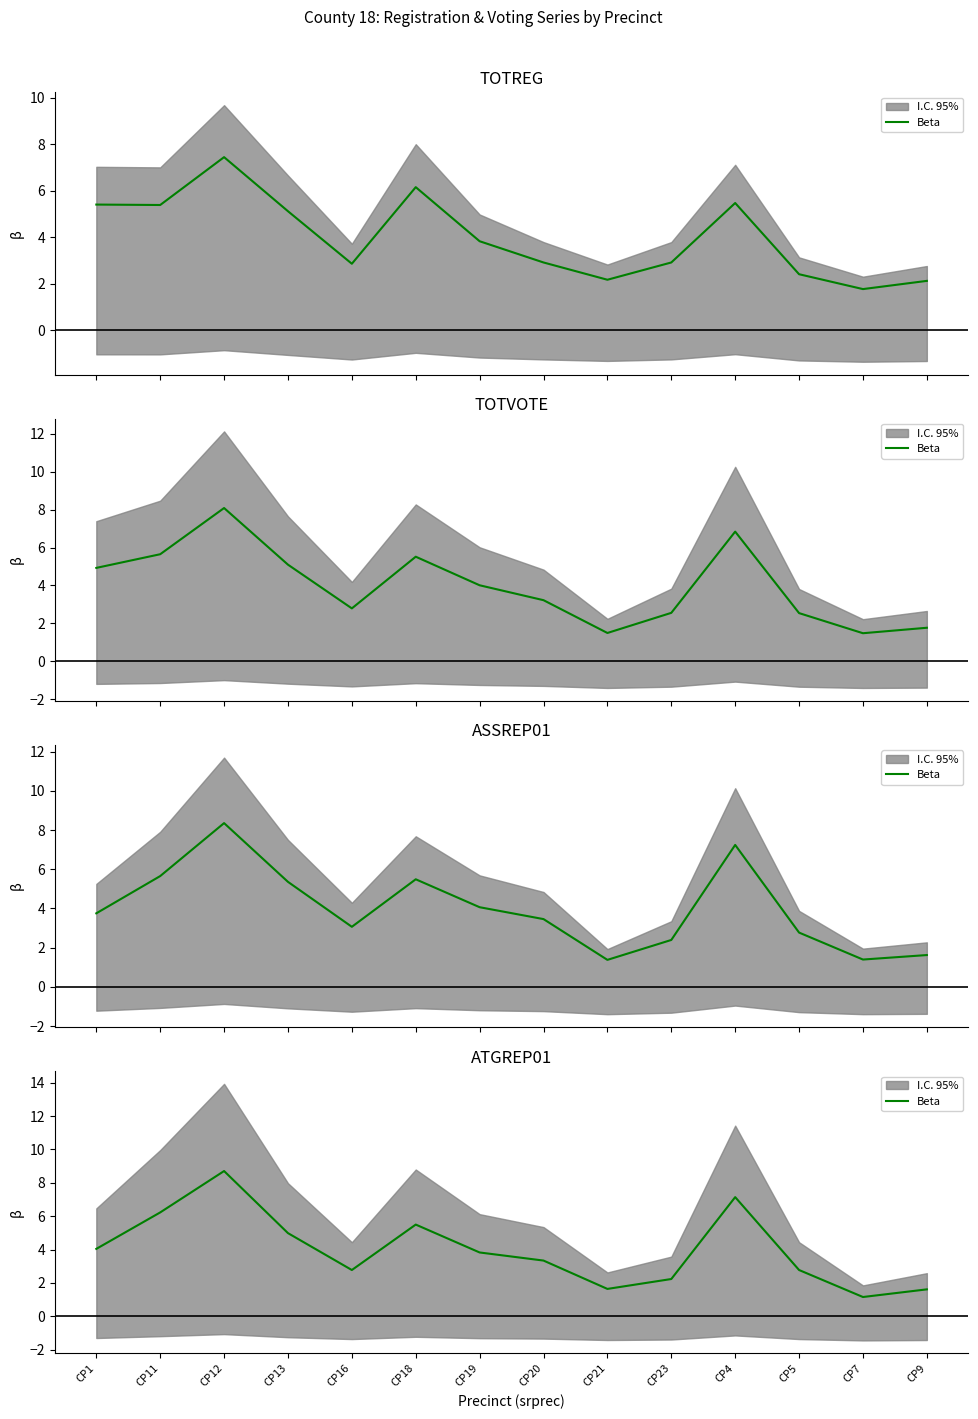

The value at CP13 is 5.0. True or false?

True